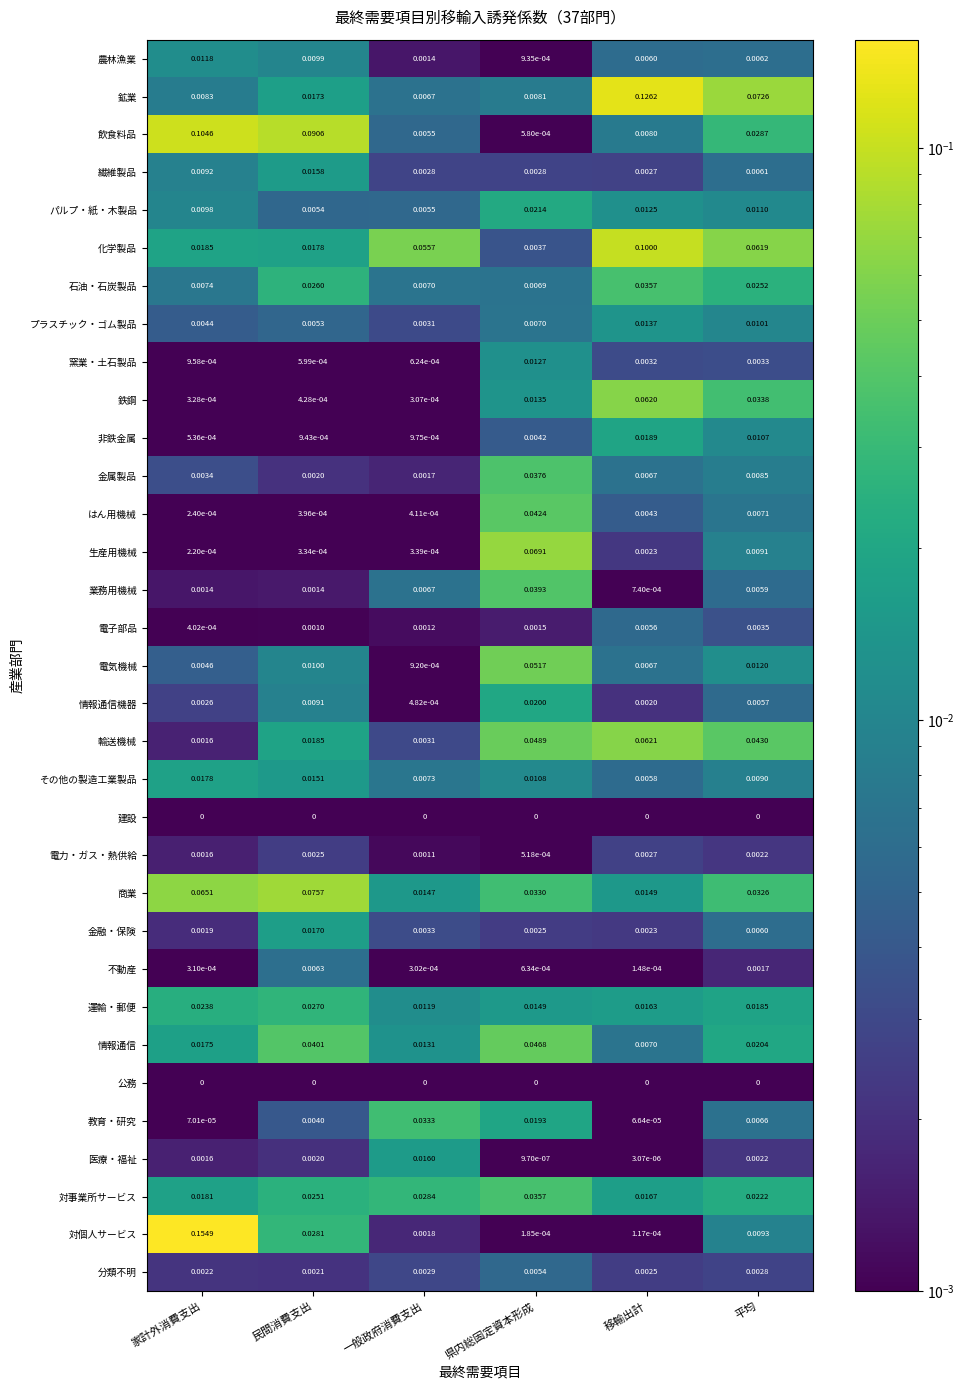

At how many categories does at least one series exceed 0?

6